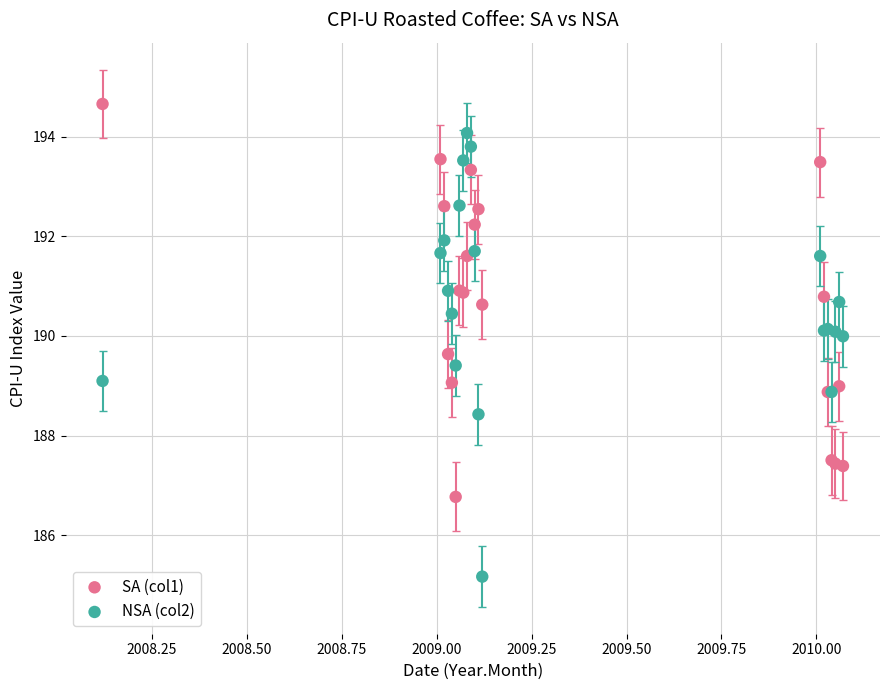

Which series reaches the maximum Y coordinate?

SA (col1)